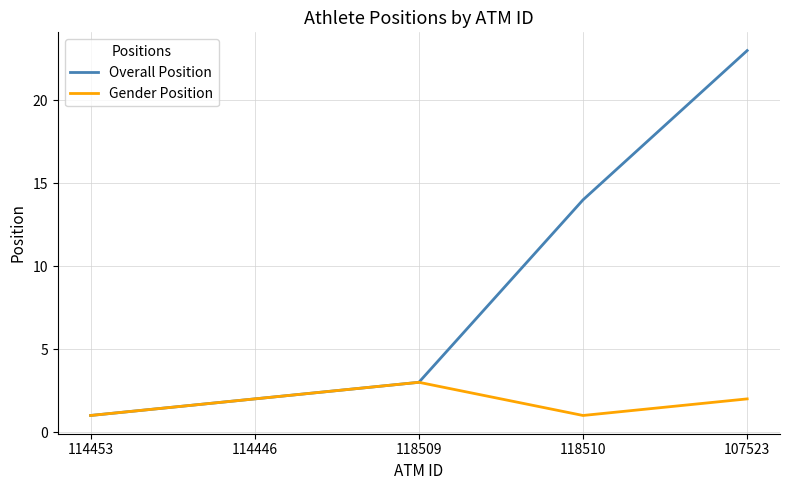

Count the number of data series in this chart.

2